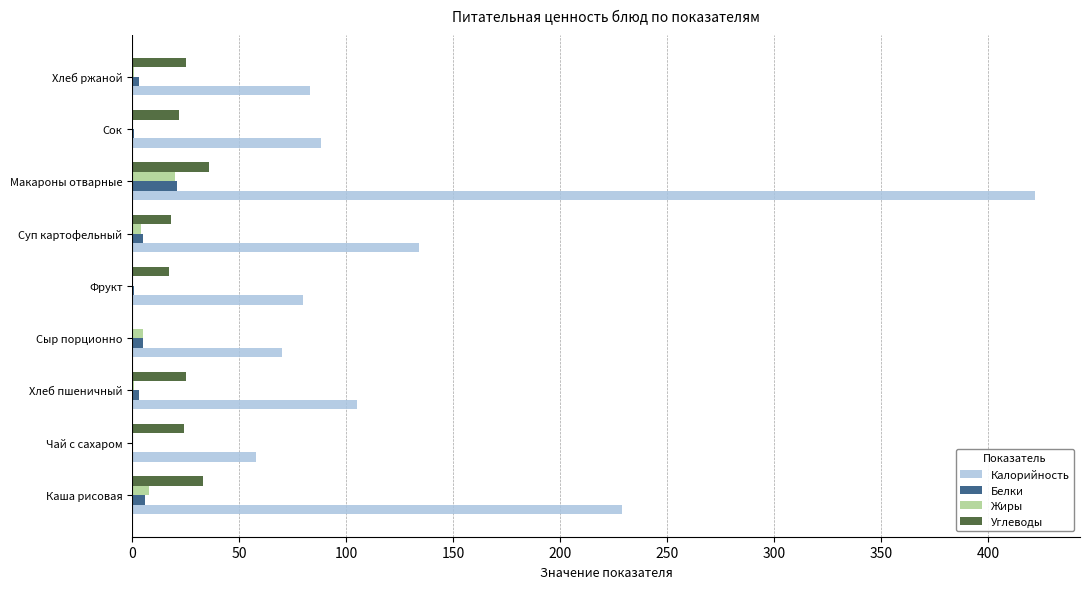

What is the sum of all Белки values?

45